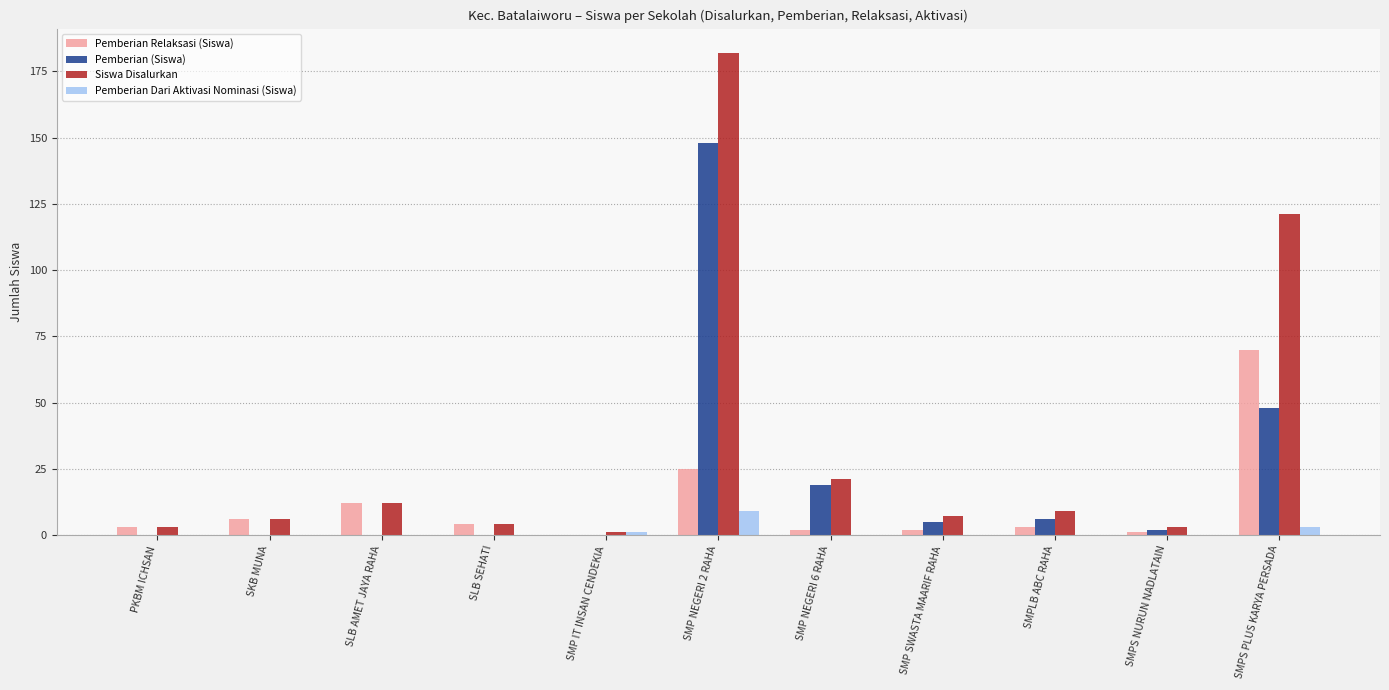

What are all the series names shown in the legend?

Pemberian Relaksasi (Siswa), Pemberian (Siswa), Siswa Disalurkan, Pemberian Dari Aktivasi Nominasi (Siswa)